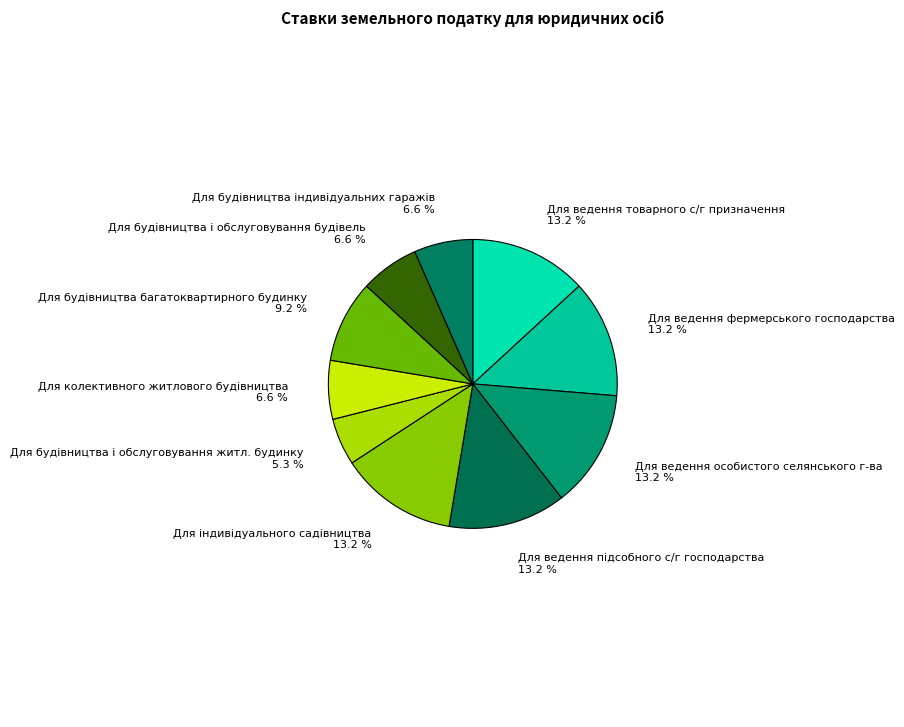

Is there a majority slice in this chart?

No